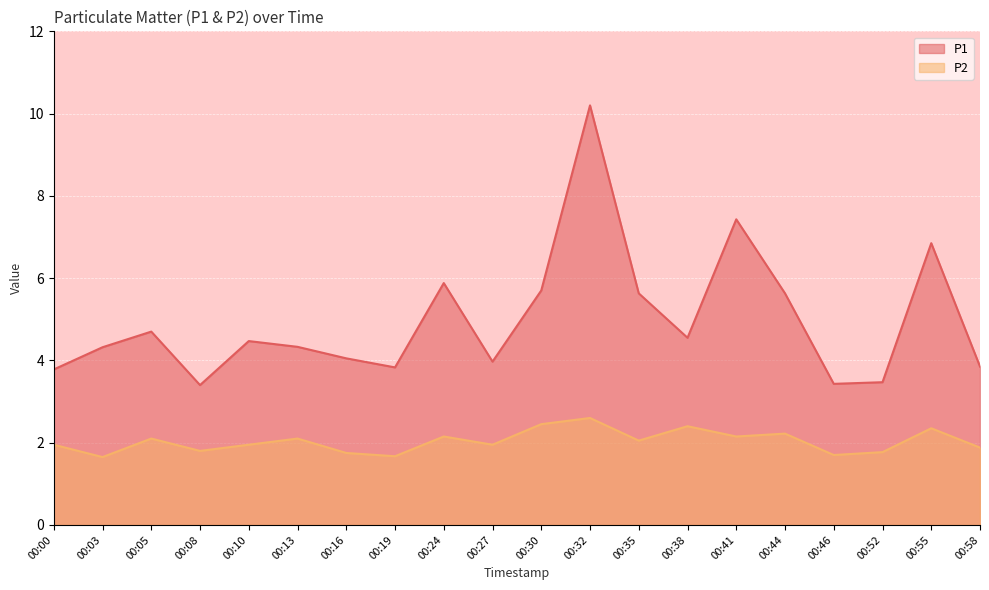

Count the number of categories in the chart.

20